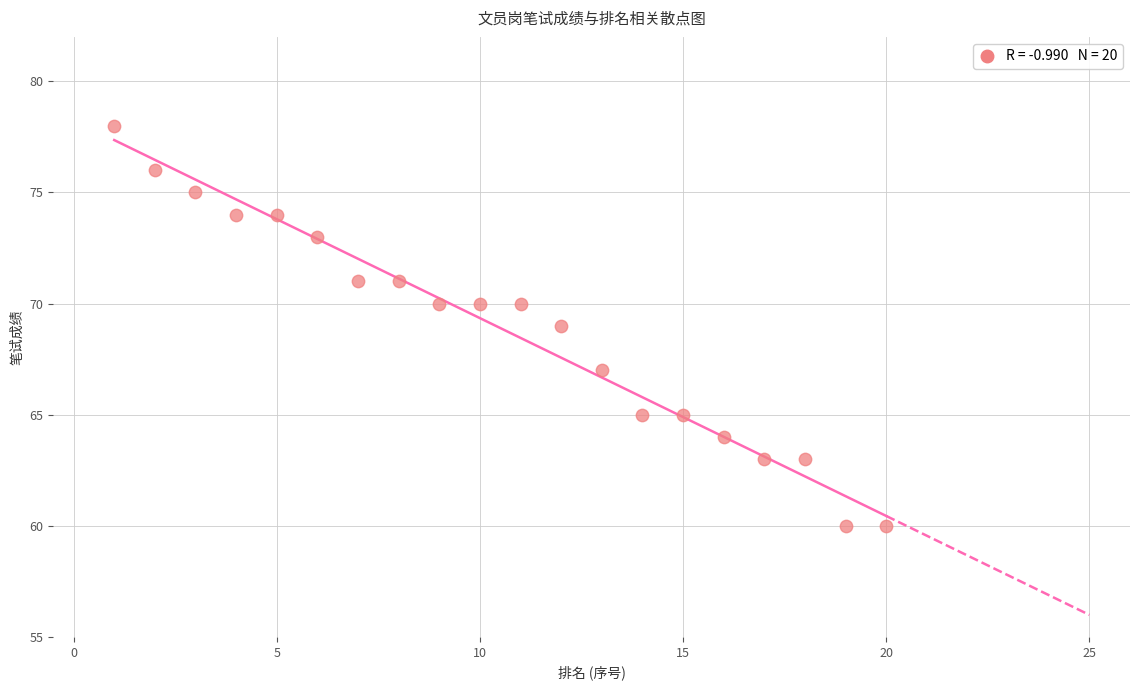

What is the range of Y values (max minus min)?

18